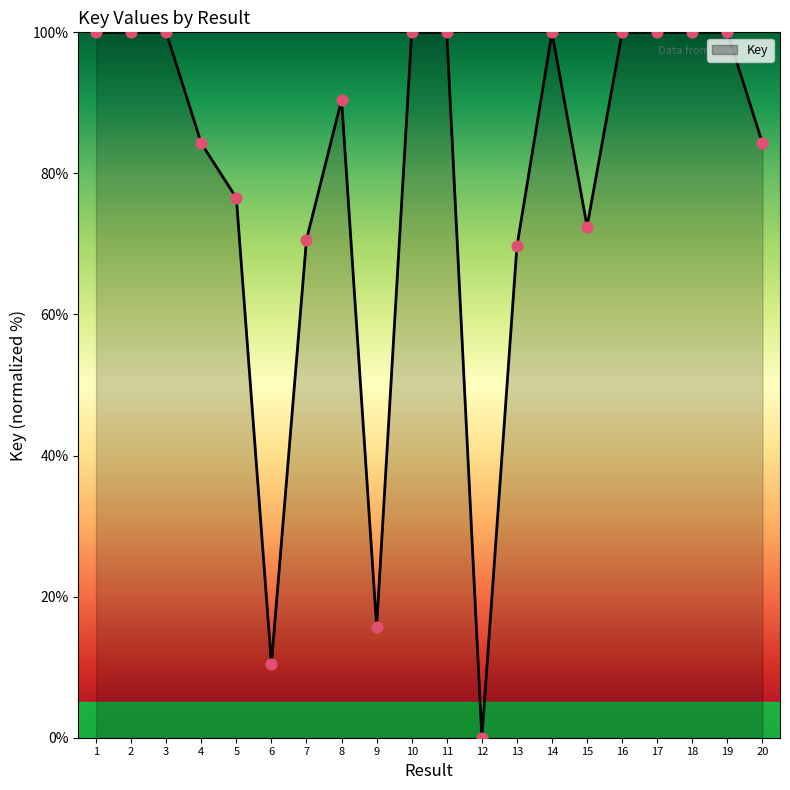

Approximately how many times larger is the value at 20 compared to 8?

0.9